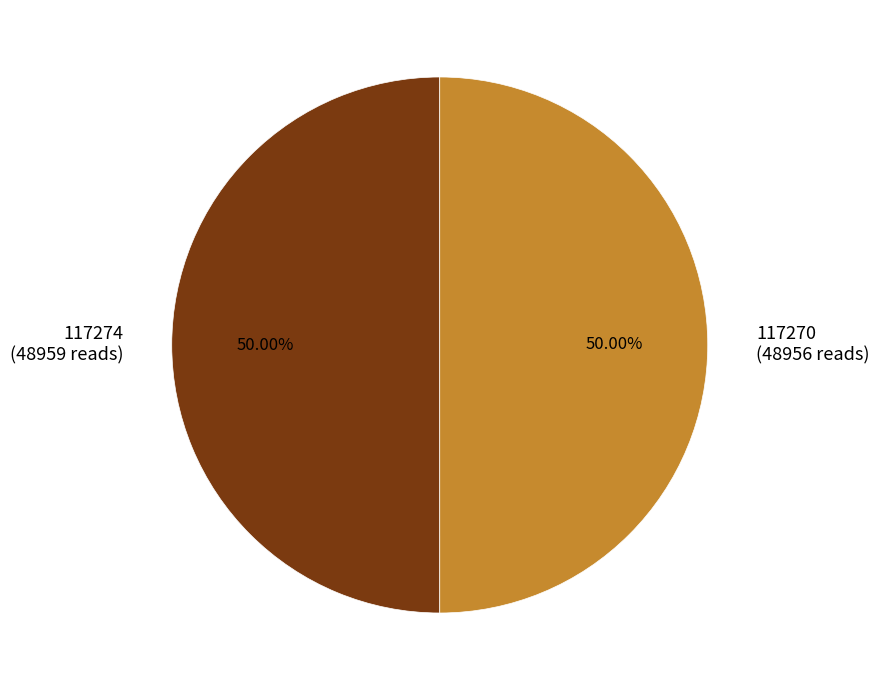

Combined, what portion of the pie is 117270 and 117274?

100.0%